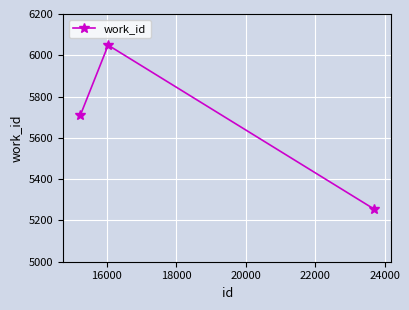

How many categories are shown in the chart?

3